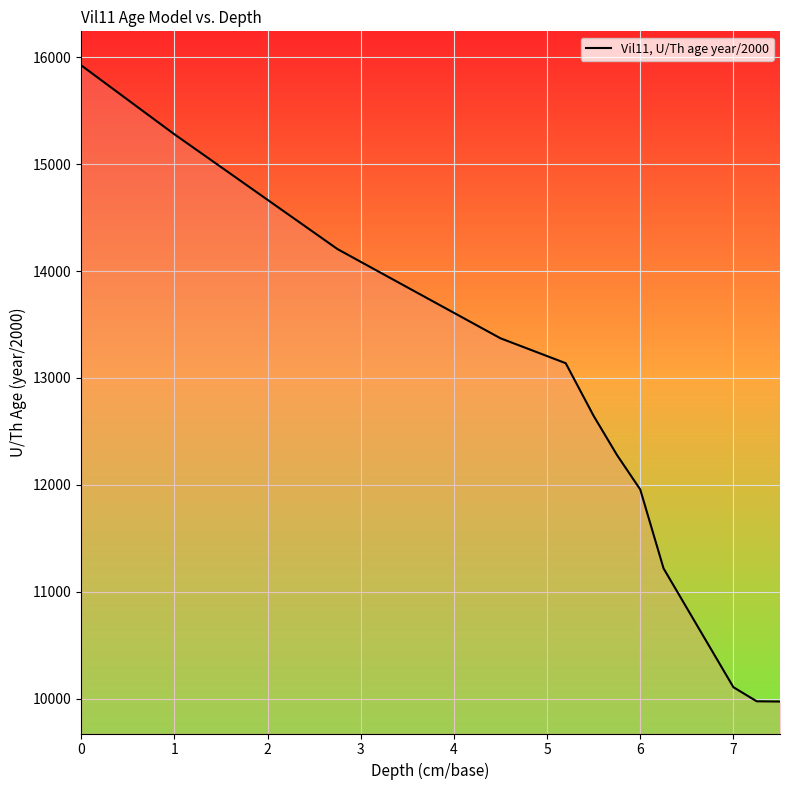

What is the maximum value shown in the chart?

15925.0